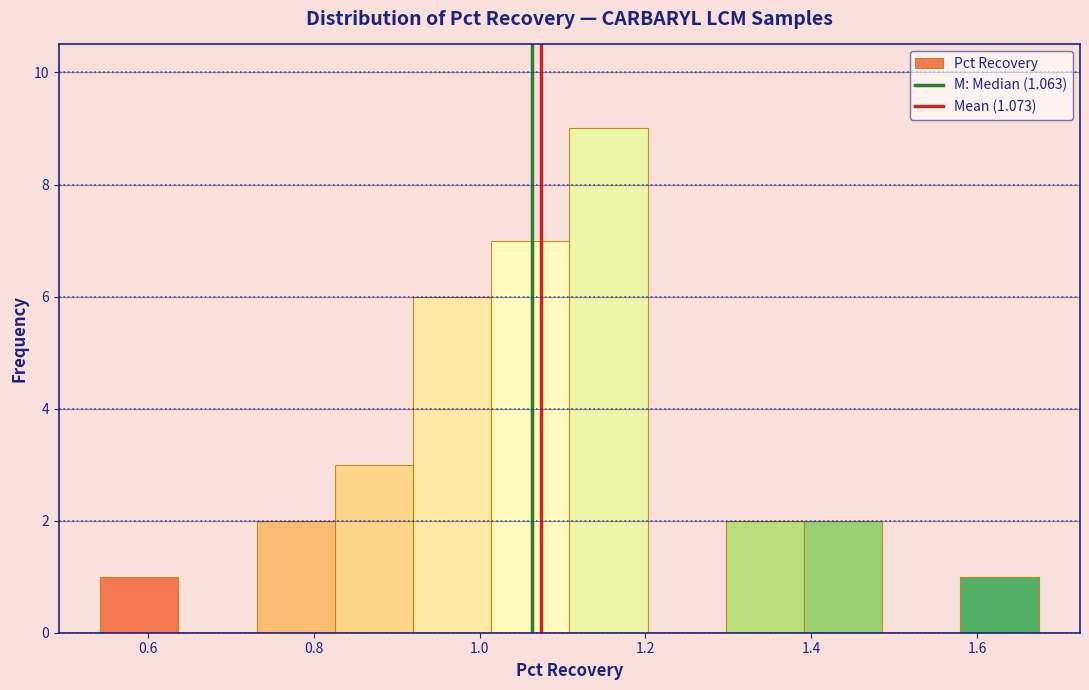

Reading left to right, list every bar in this chart as the range it spans on the x-axis followed by its height. Neither the bar edges nor the heights are printed on the chart, so give them approximately, as read against the axes.

0.54 to 0.64: 1
0.64 to 0.74: 0
0.74 to 0.82: 2
0.82 to 0.92: 3
0.92 to 1.02: 6
1.02 to 1.10: 7
1.10 to 1.20: 9
1.20 to 1.30: 0
1.30 to 1.40: 2
1.40 to 1.48: 2
1.48 to 1.58: 0
1.58 to 1.68: 1